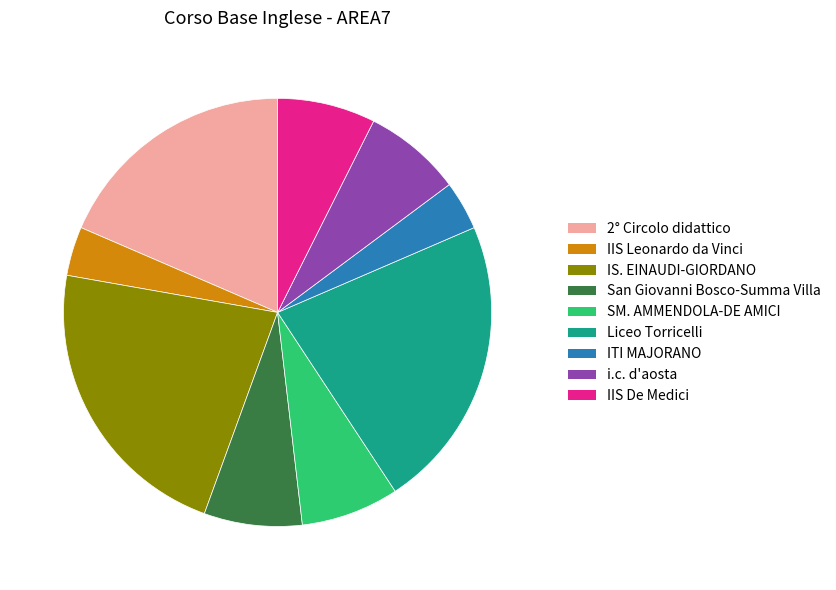

Count the number of slices in the pie.

9